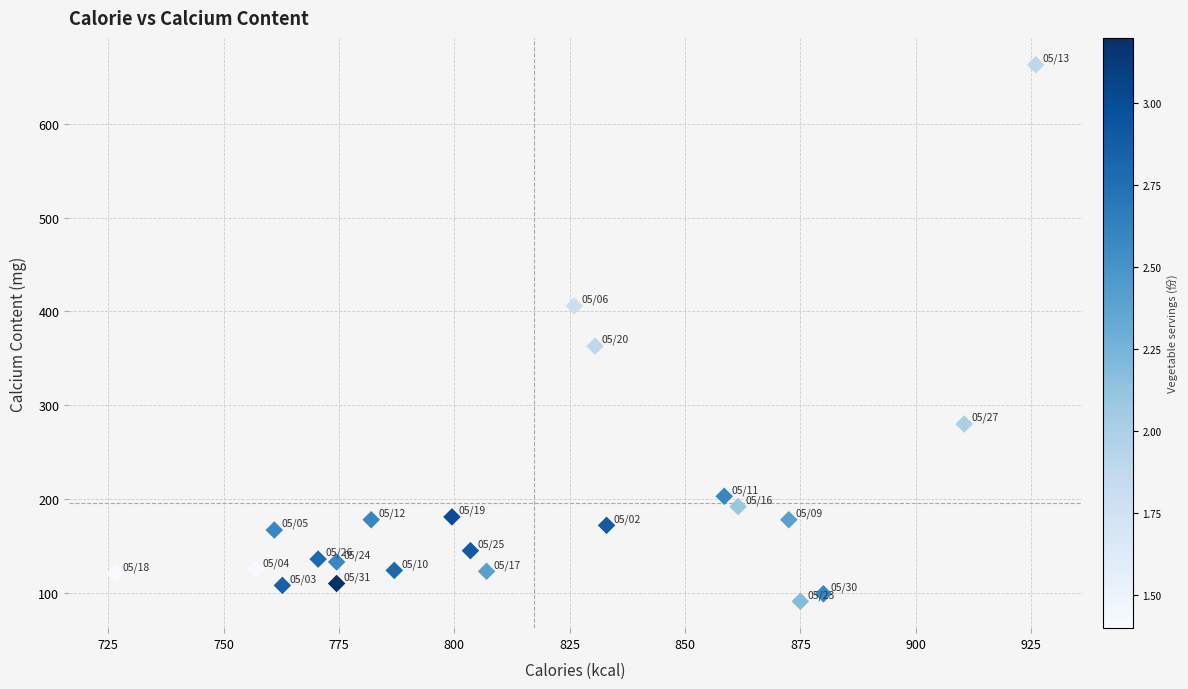

What Y value in the scatter plot is closest to 377?

363